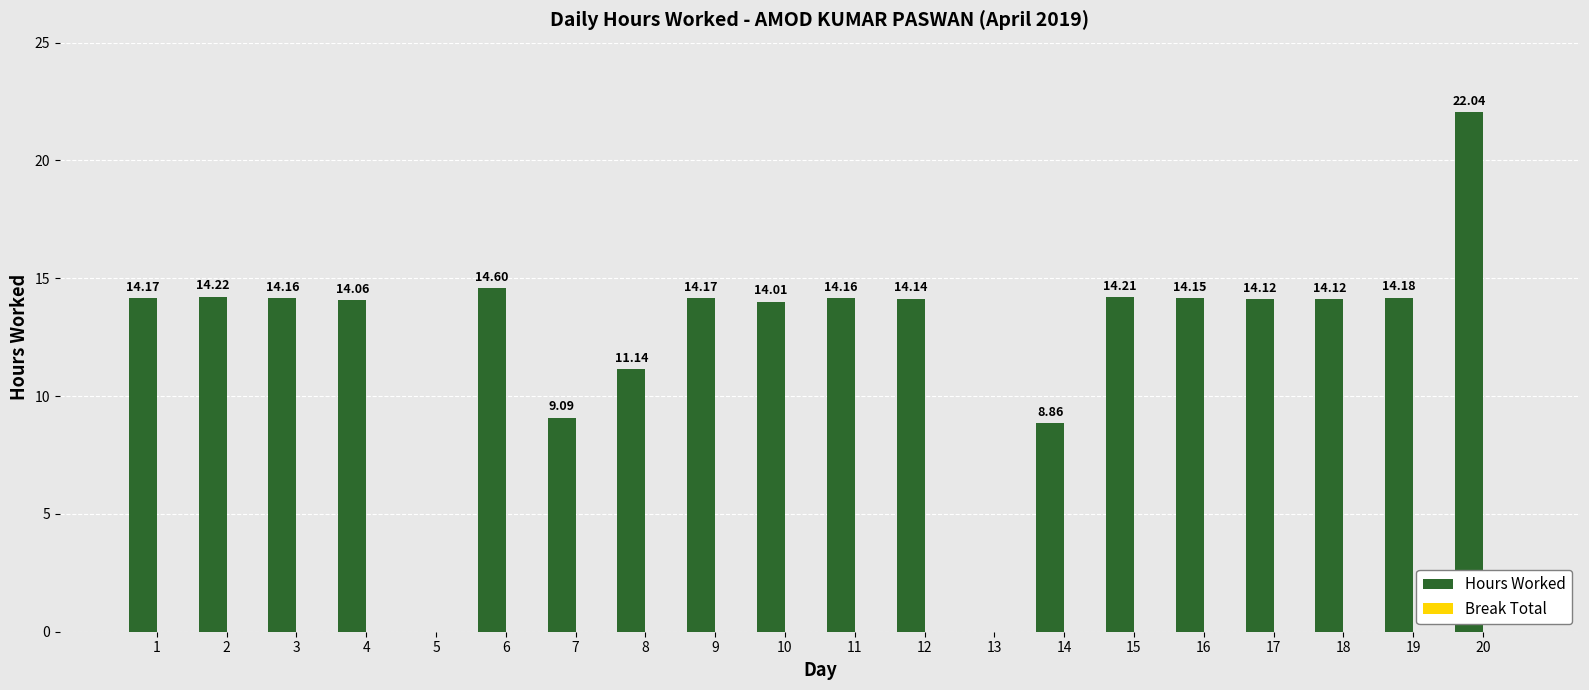

What is the change in value from 6 to 9?

-0.4